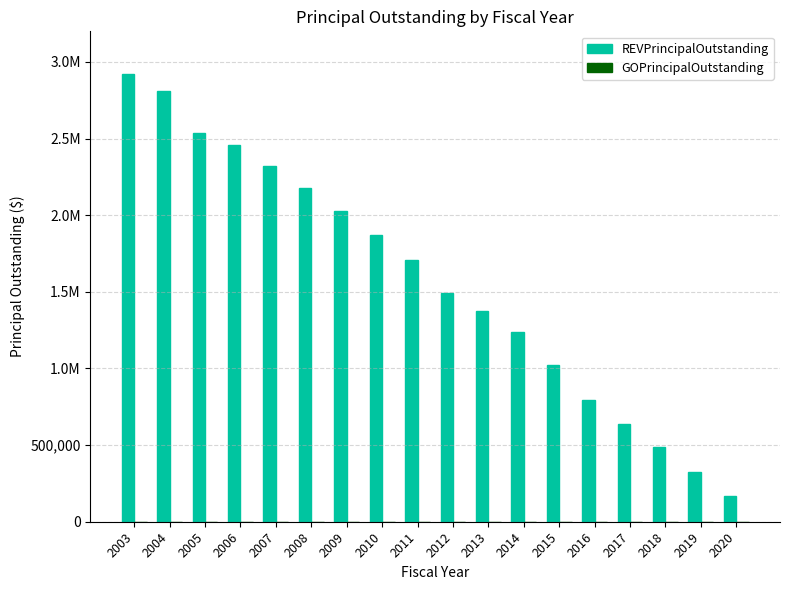

Reading left to right, transcribe all the data shown in this chart.

REVPrincipalOutstanding: 2003=2920000	2004=2810000	2005=2535000	2006=2460000	2007=2320000	2008=2175000	2009=2025000	2010=1870000	2011=1710000	2012=1490000	2013=1375000	2014=1240000	2015=1020000	2016=795000	2017=640000	2018=485000	2019=325000	2020=165000
GOPrincipalOutstanding: 2003=0	2004=0	2005=0	2006=0	2007=0	2008=0	2009=0	2010=0	2011=0	2012=0	2013=0	2014=0	2015=0	2016=0	2017=0	2018=0	2019=0	2020=0